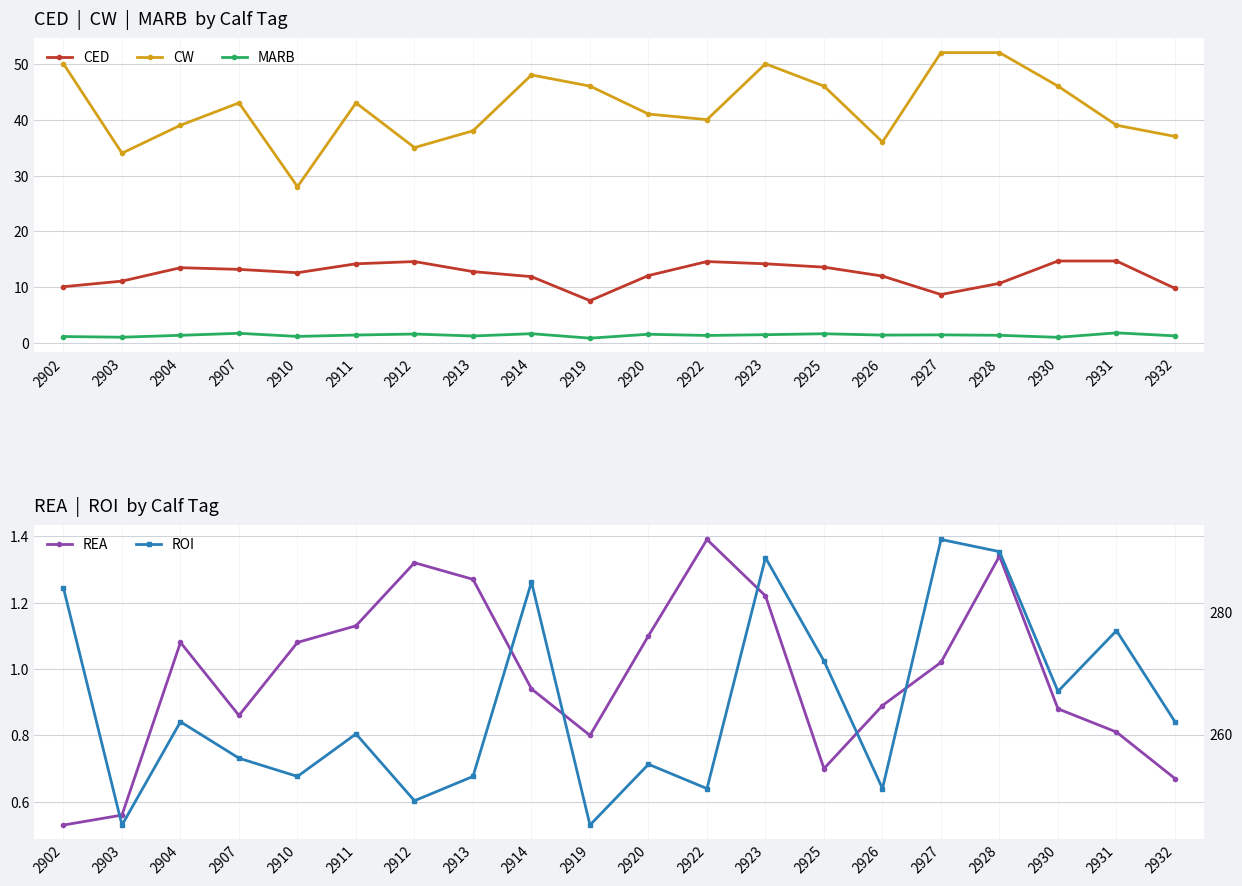

What are all the series names shown in the legend?

CED, CW, MARB, REA, ROI